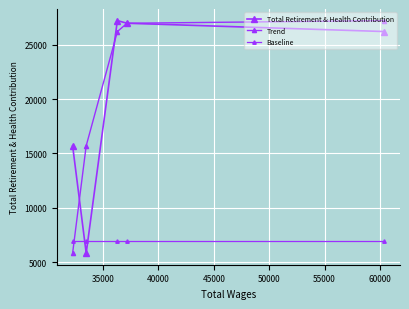

What is the sum of the Baseline values at 45000 and 35000?

13784.1